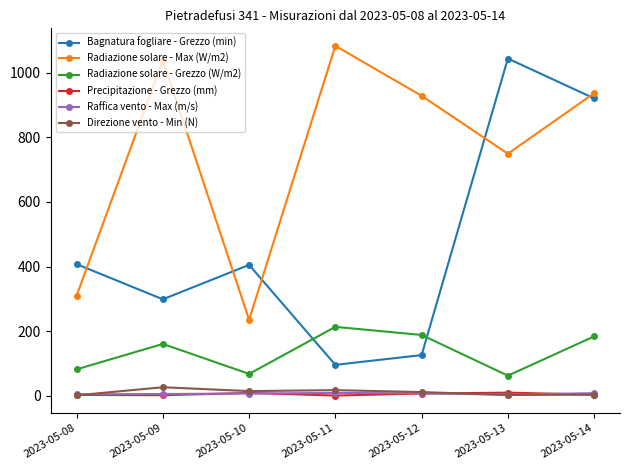

How many interior local valleys does the Bagnatura fogliare - Grezzo (min) series have?

2